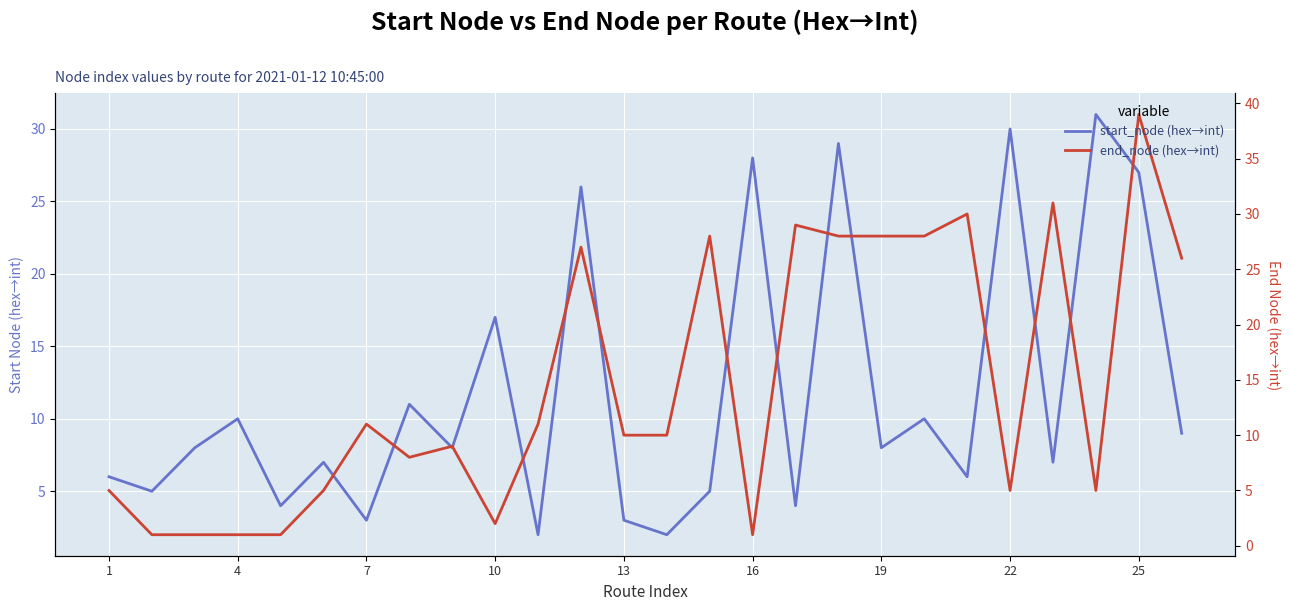

In end_node (hex→int), how many points are higher than both neighbors (excluding endpoints)?

8